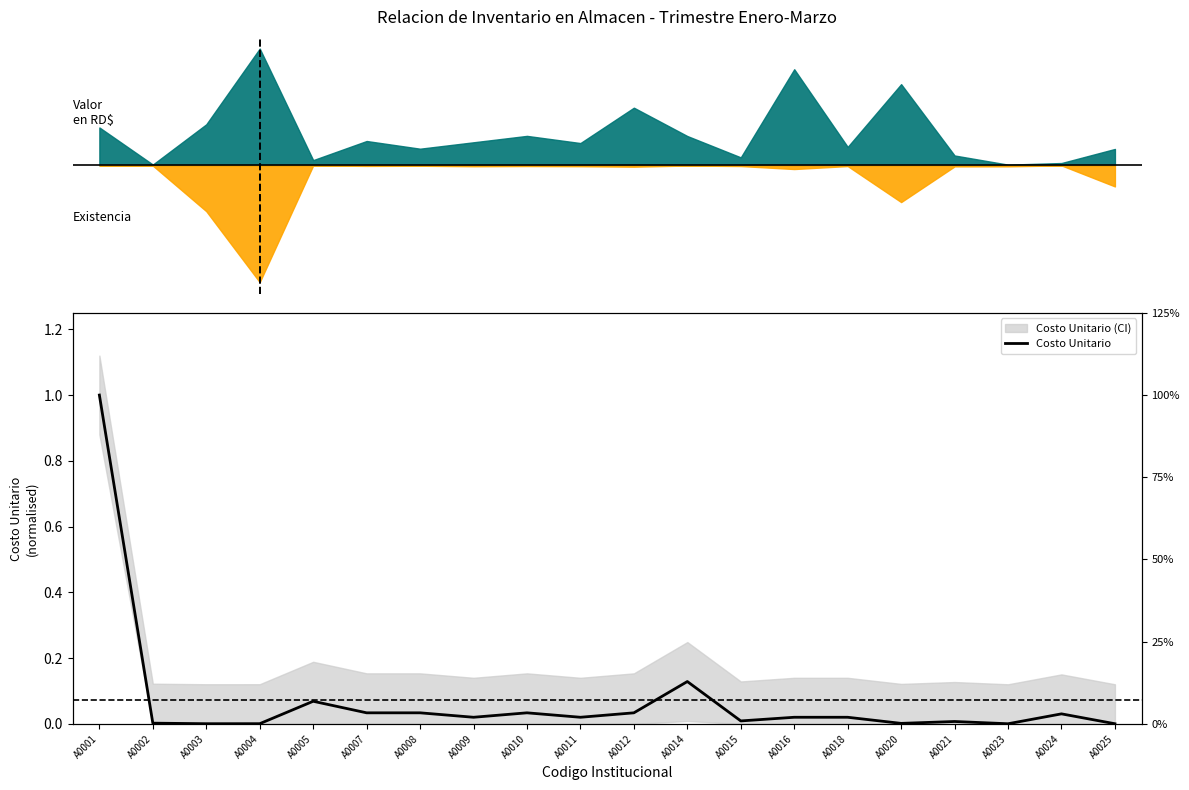

At which category does the chart reach its peak across all series?

A0001